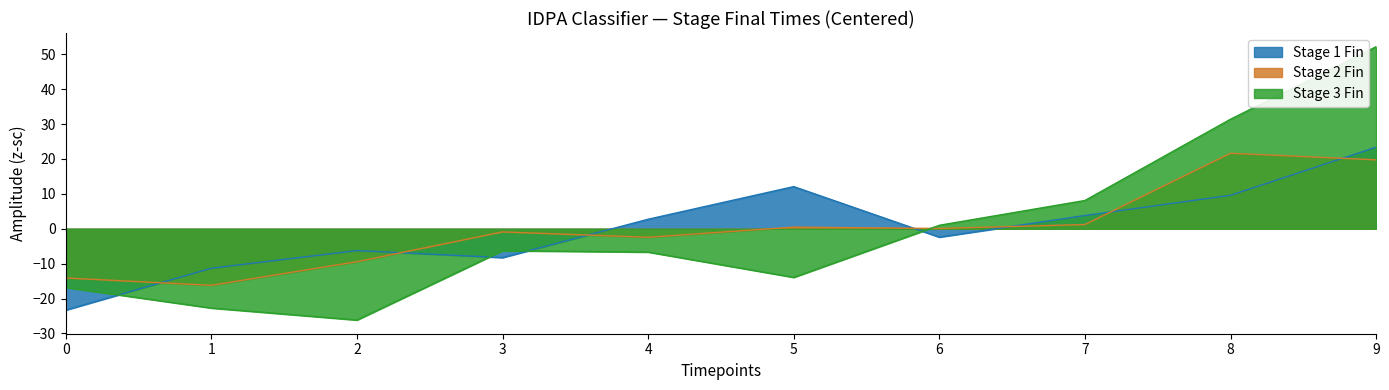

In Stage 1 Fin, how many points are higher than both neighbors (excluding endpoints)?

2